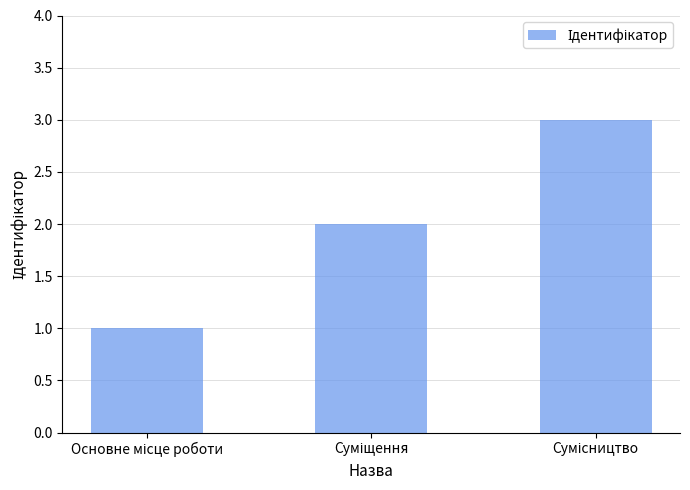

What is the maximum value shown in the chart?

3